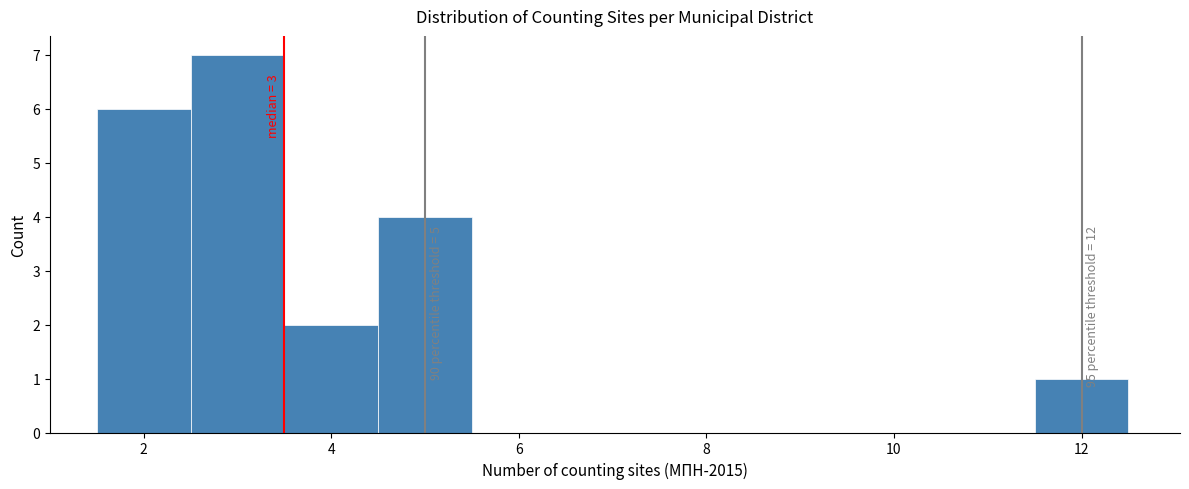

Over which range of the x-axis is the bar tallest?

2.5 to 3.5